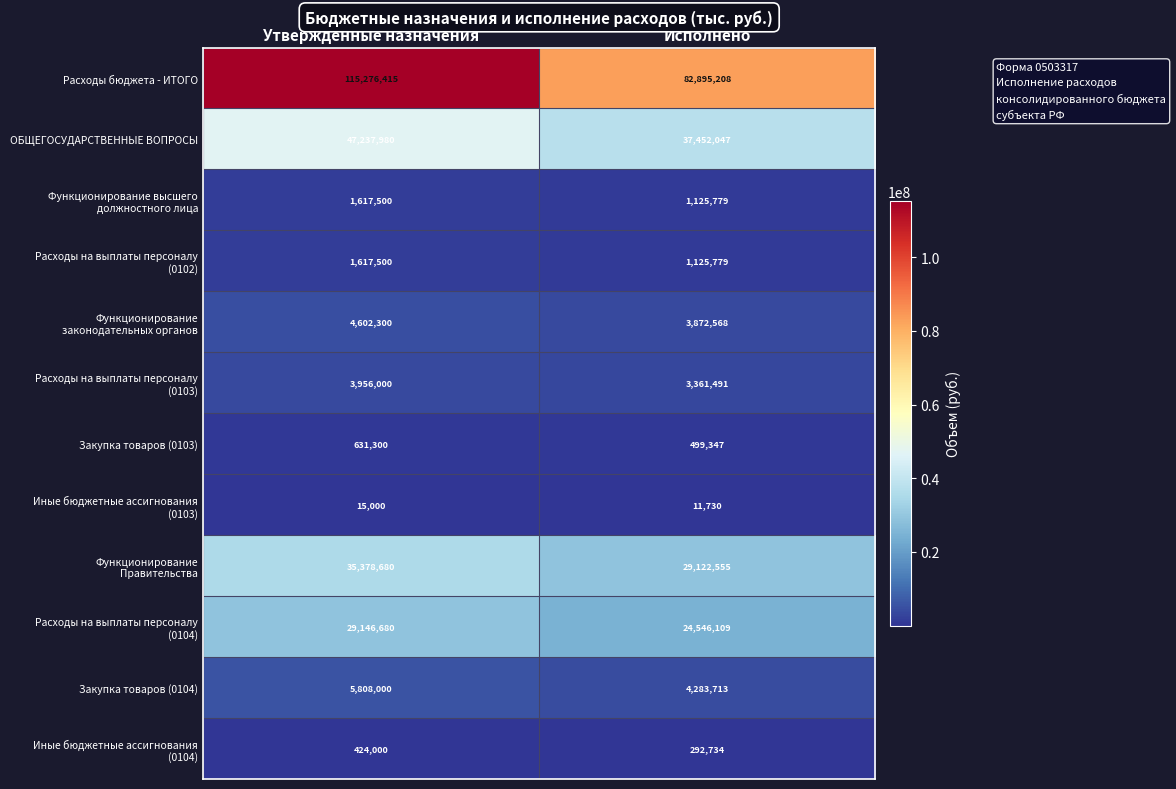

Which series has the largest total across all categories?

Расходы бюджета - ИТОГО